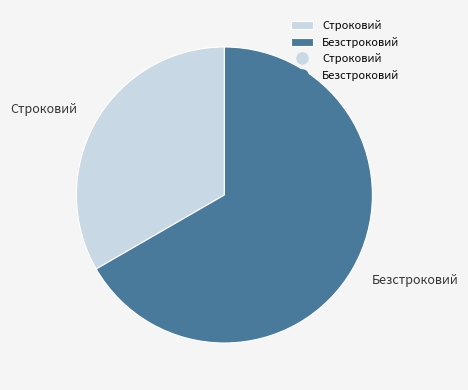

Is Строковий the majority of the pie?

No